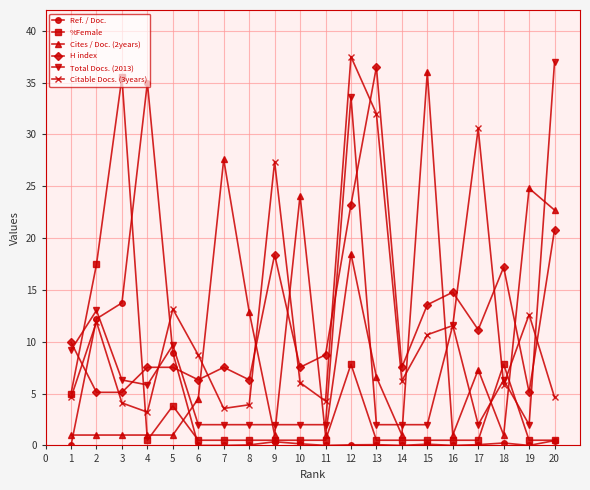

What is the value of the Cites / Doc. (2years) point at the 12th from the left?

18.5